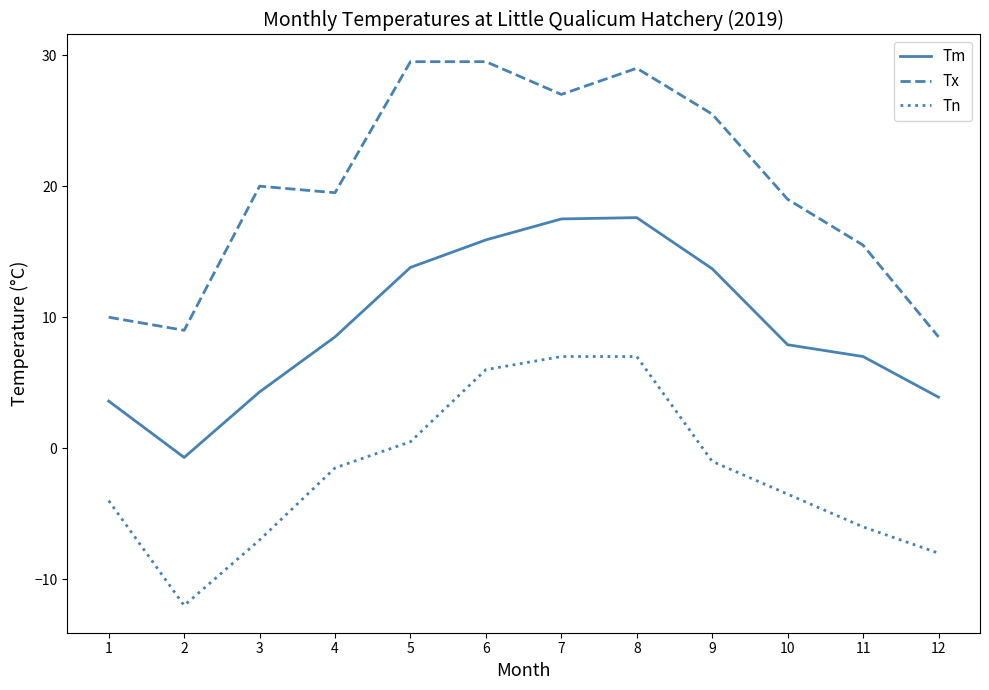

What is the minimum value shown in the chart?

-12.0